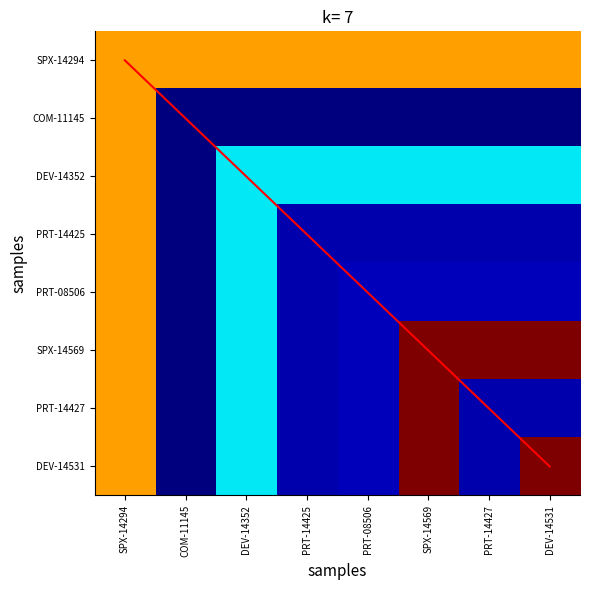

How many values in the DEV-14352 series are below 7?

1